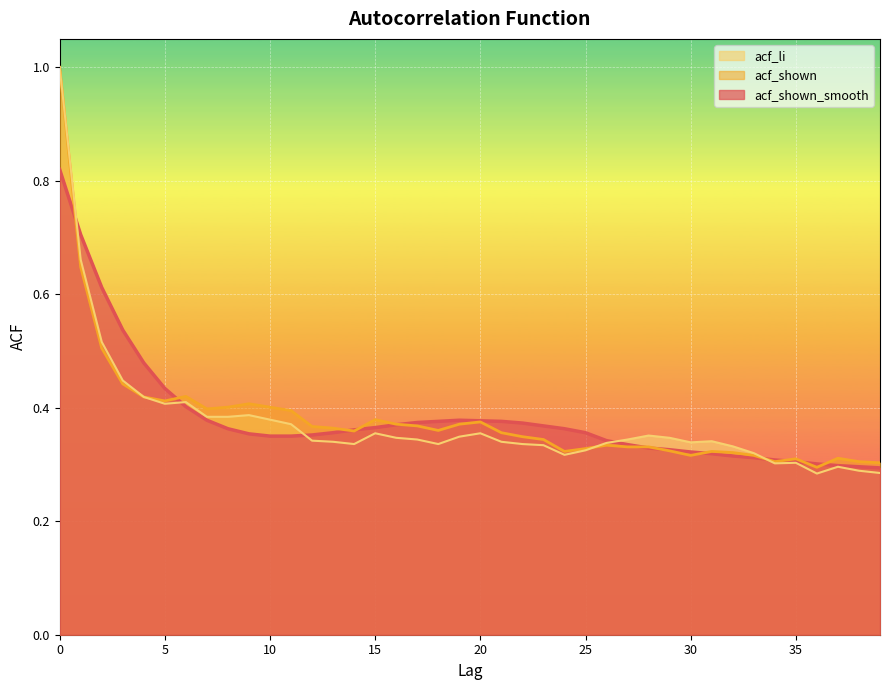

At which label is acf_li closest to 0?

36